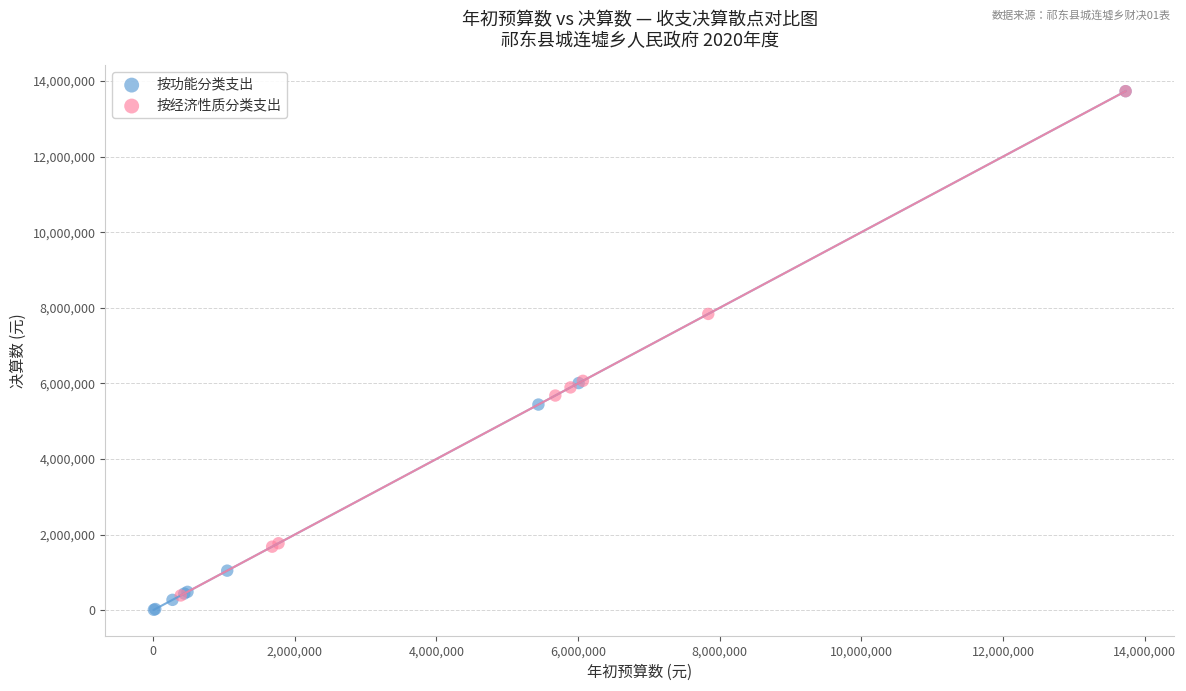

Which series reaches the minimum Y coordinate?

按功能分类支出